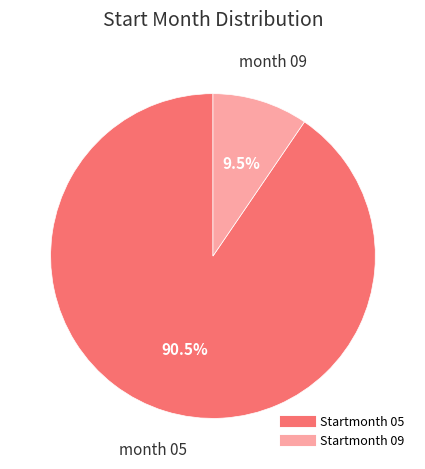

Is there a majority slice in this chart?

Yes